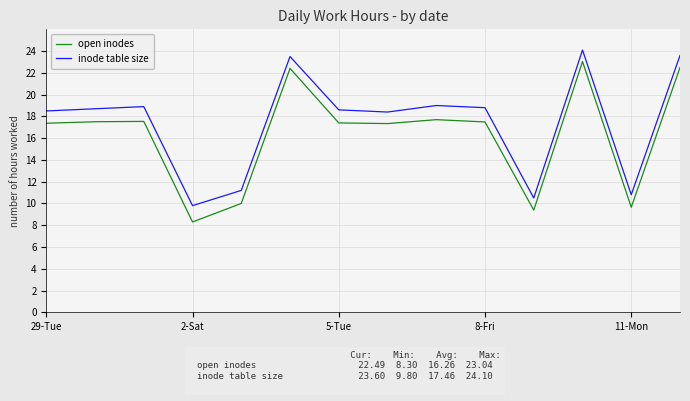

What is the difference between the maximum and minimum values in the open inodes series?

14.7